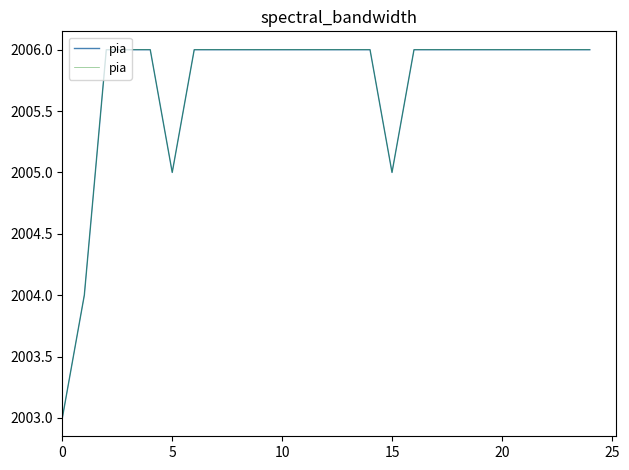

What is the difference between the maximum and minimum values?

3